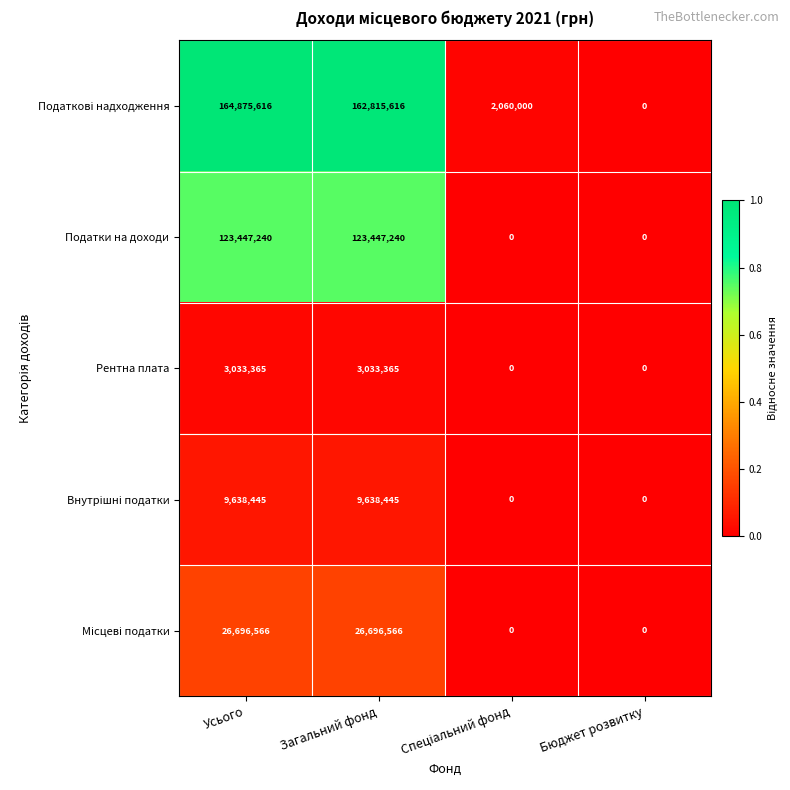

What is the difference between the second highest and second lowest values in the Податки на доходи series?

123447240